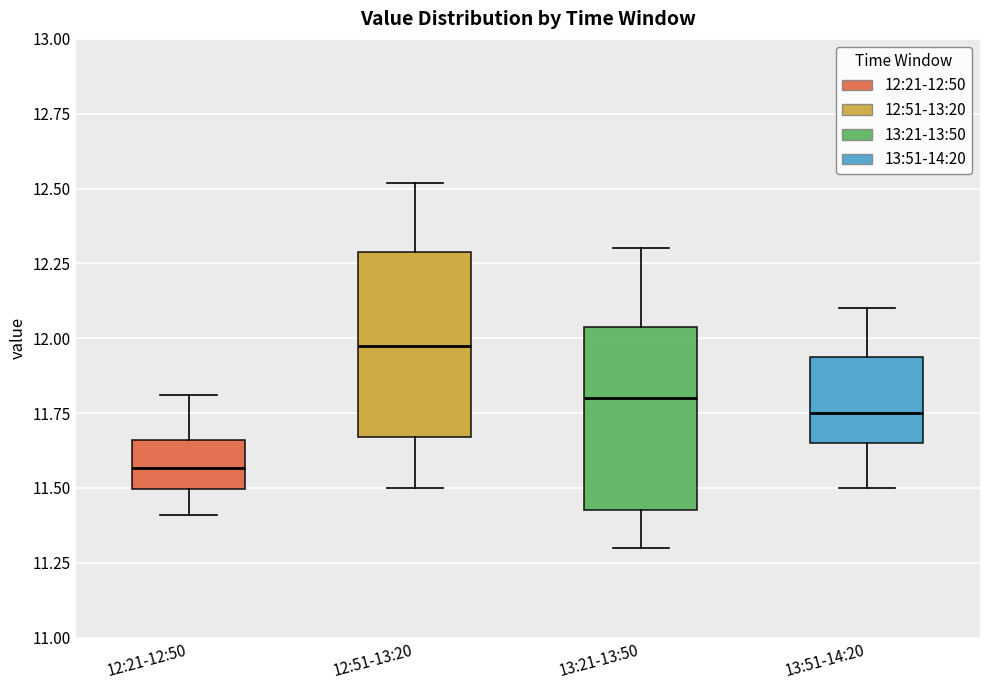

Where is the lower edge of the box for 13:51-14:20 on the y-axis? The values are not printed on the chart, so give them approximately, as read against the axis.

11.65